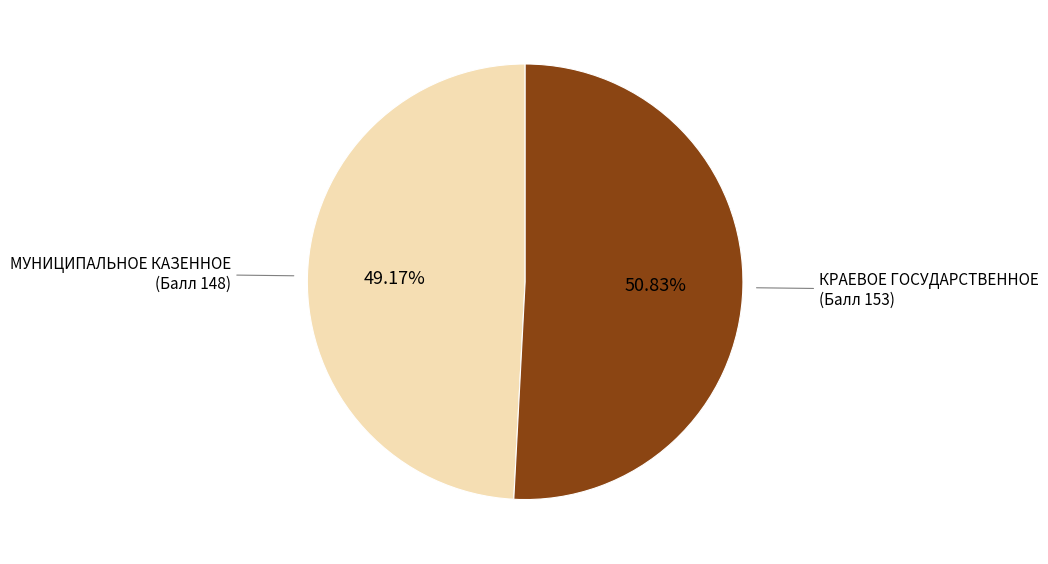

How many slices are in this pie chart?

2